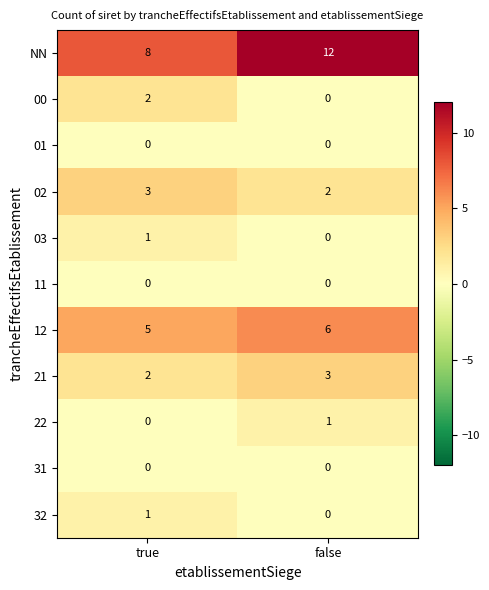

What value does the 12 series have at true?

5